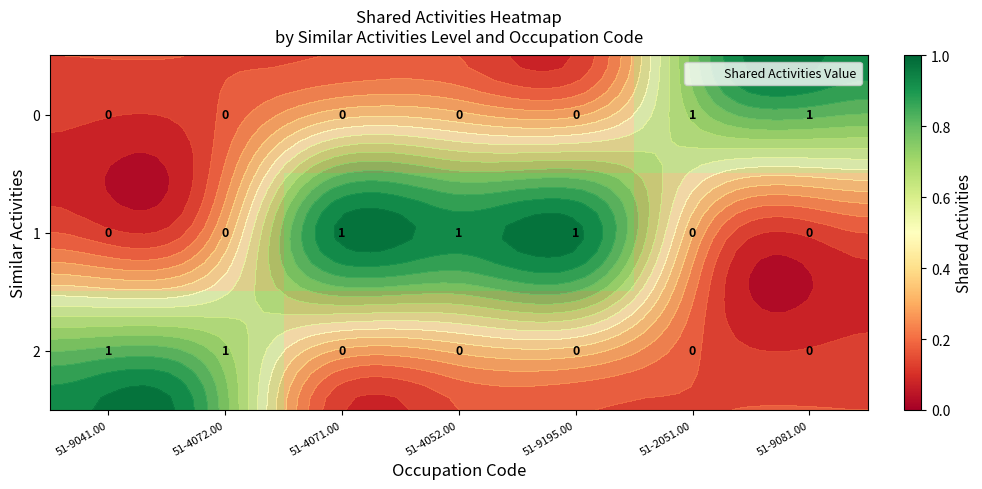

Rank the series at 51-9195.00 from lowest to highest value.

0, 2, 1